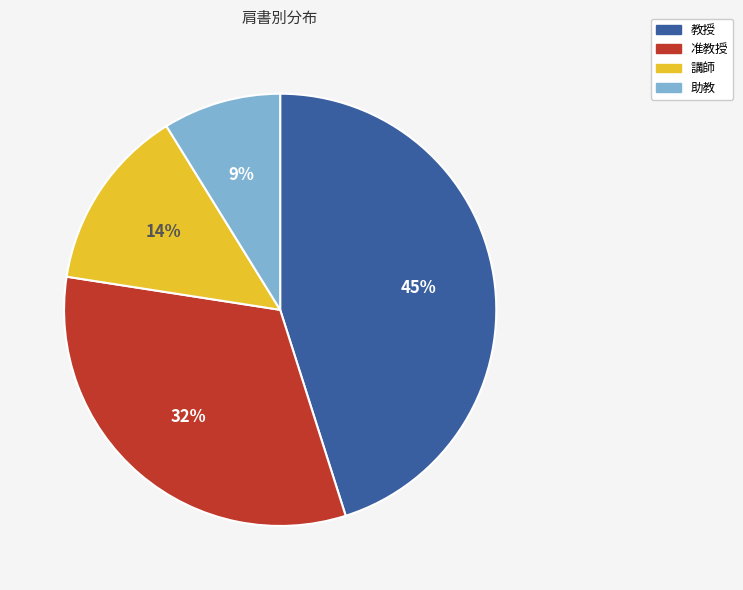

Is the sum of 准教授 and 講師 greater than half?

No